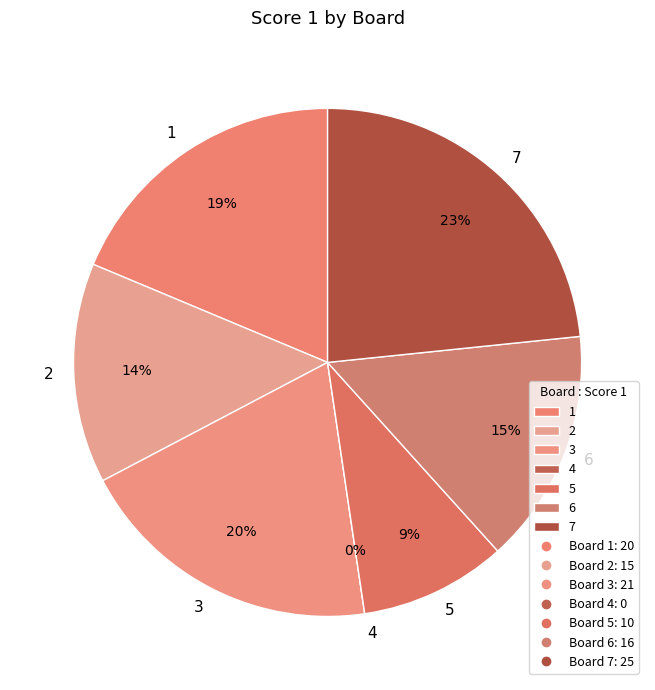

Does 2 represent more than half of the total?

No